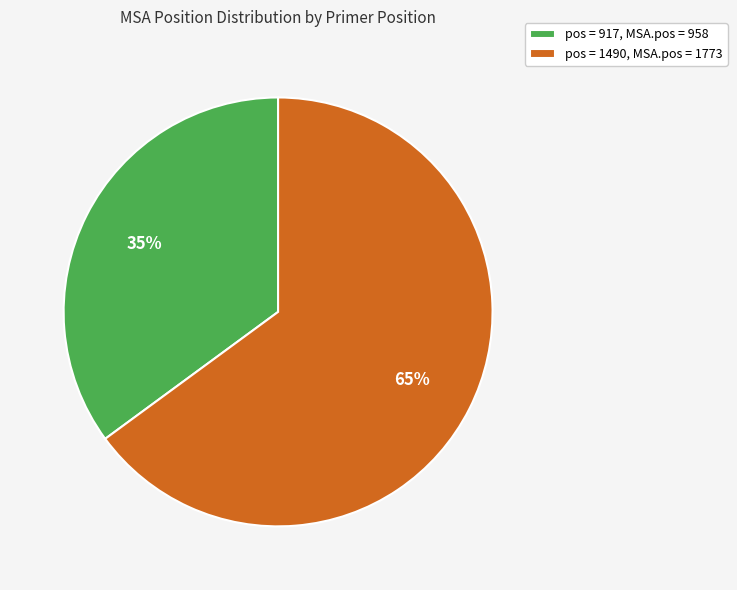

Which has a higher value, pos = 917, MSA.pos = 958 or pos = 1490, MSA.pos = 1773?

pos = 1490, MSA.pos = 1773